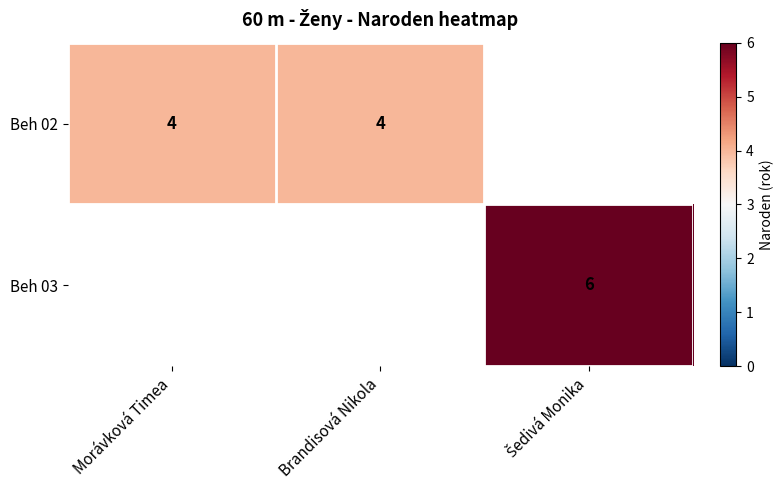

Is it true that Beh 02 equals 4 at Brandisová Nikola?

True